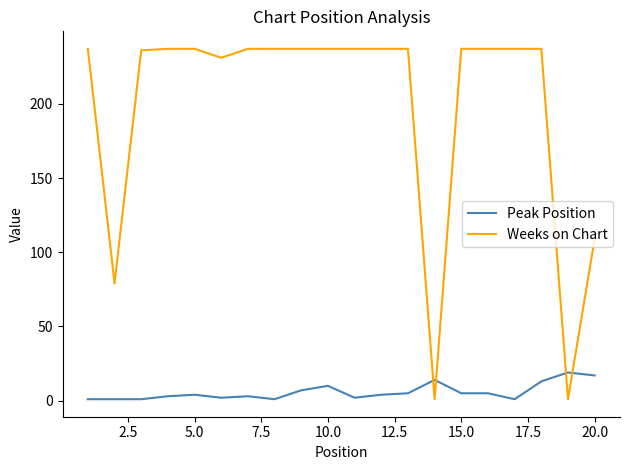

After their last crossing, which series has the higher values: Weeks on Chart or Peak Position?

Weeks on Chart